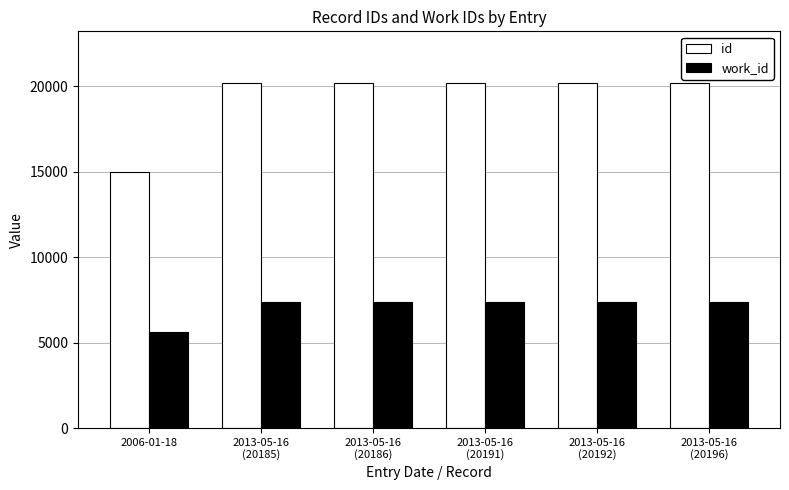

What is the sum of the id values at 2013-05-16
(20196) and 2013-05-16
(20186)?

40382